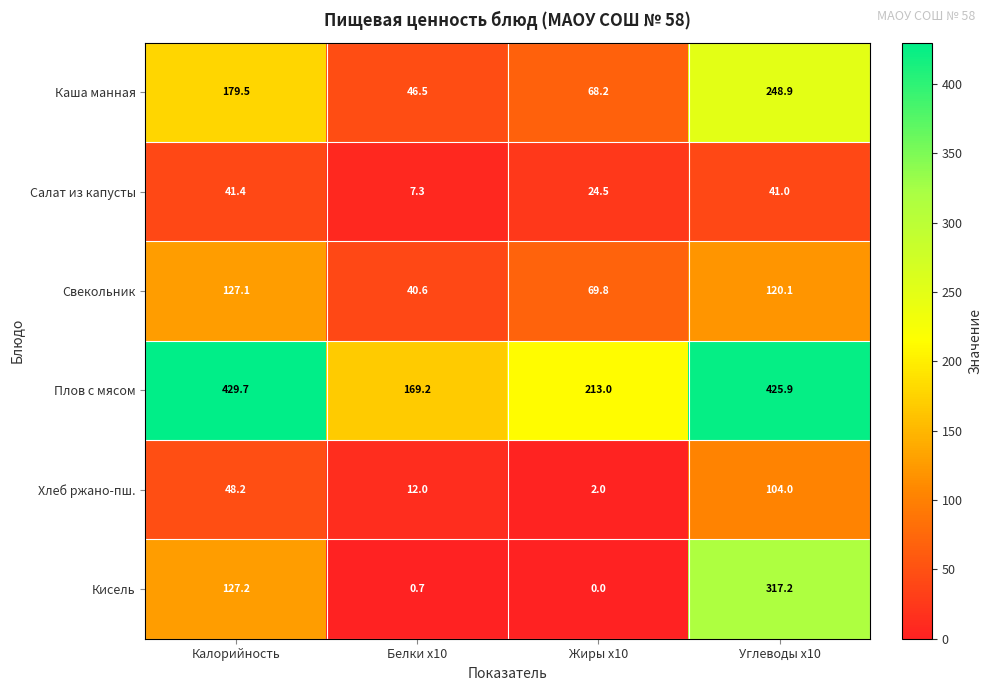

What is the sum of all Салат из капусты values?

114.2